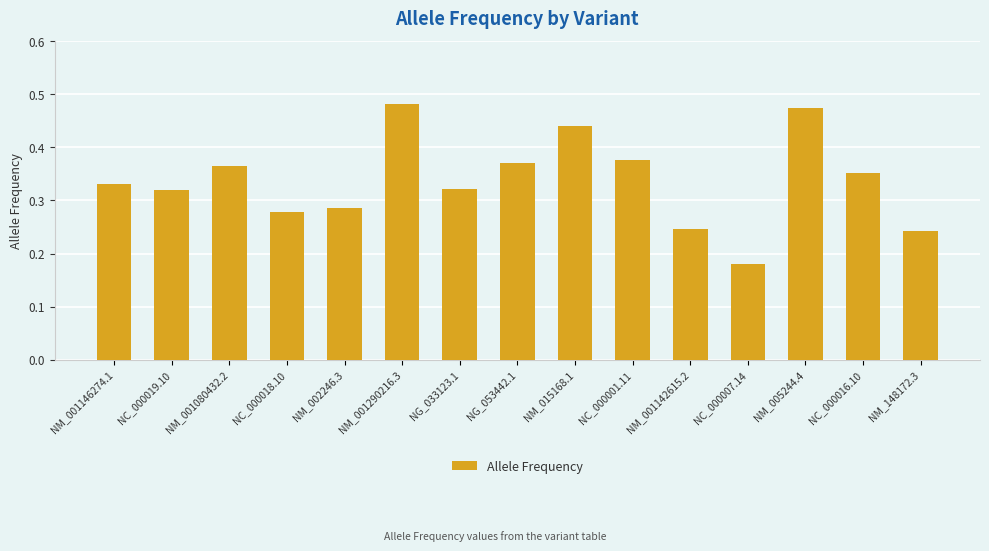

What is the sum of all values?

5.1